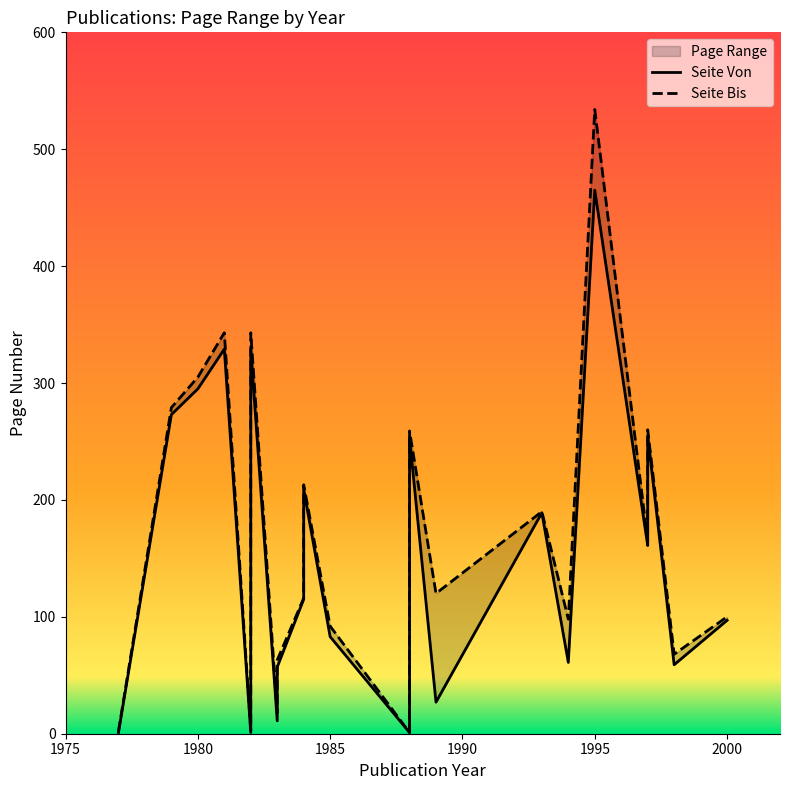

Which series has the largest total across all categories?

Seite Bis